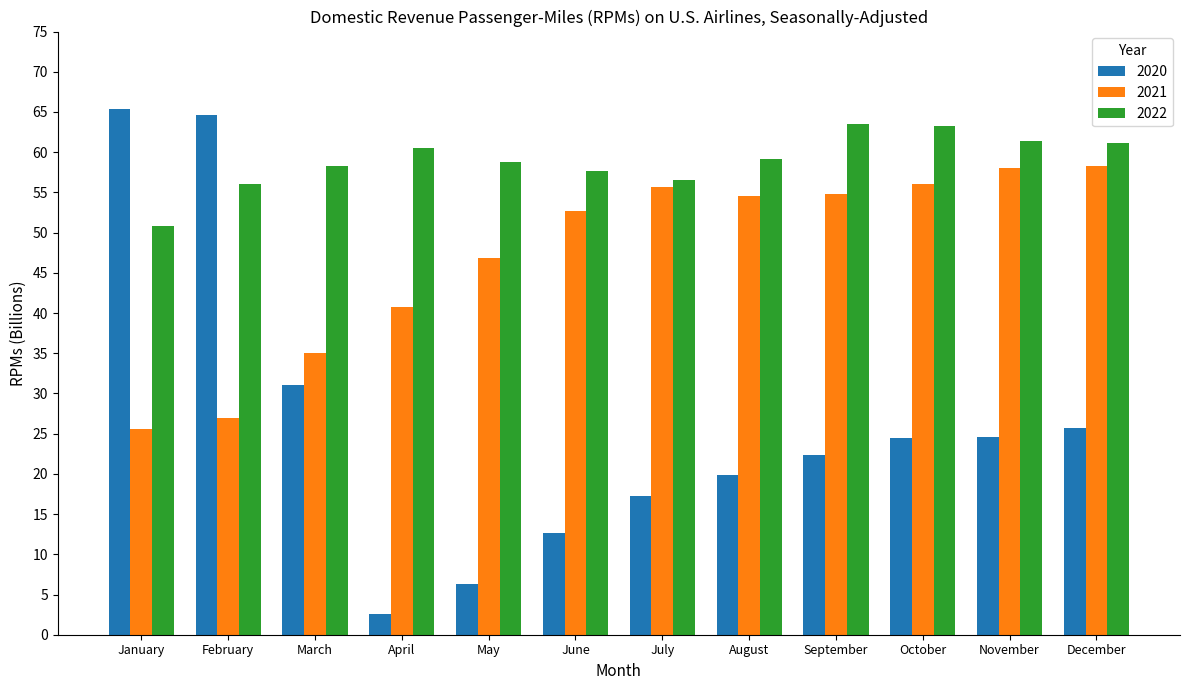

How many bars are there in total?

36